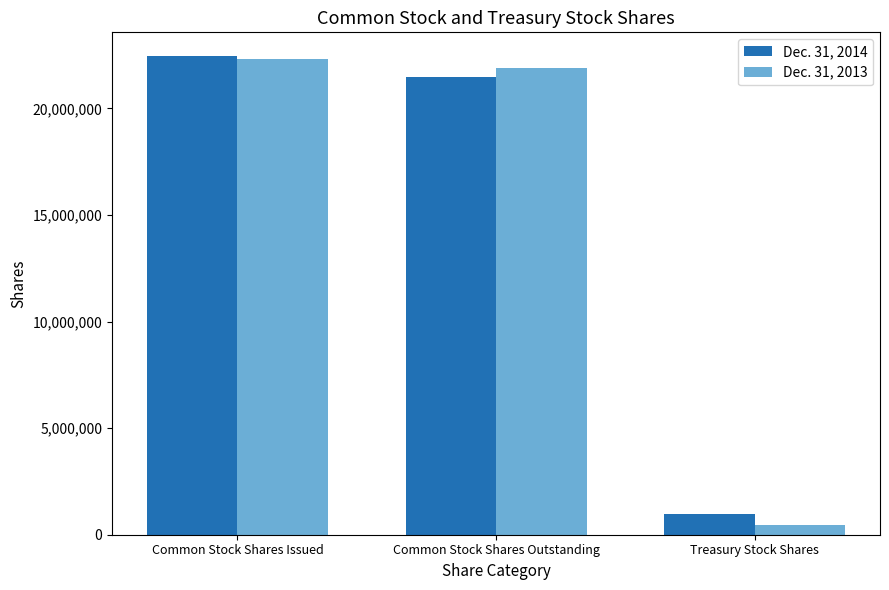

What is the value of the Dec. 31, 2014 bar at the 3rd from the left?

966724